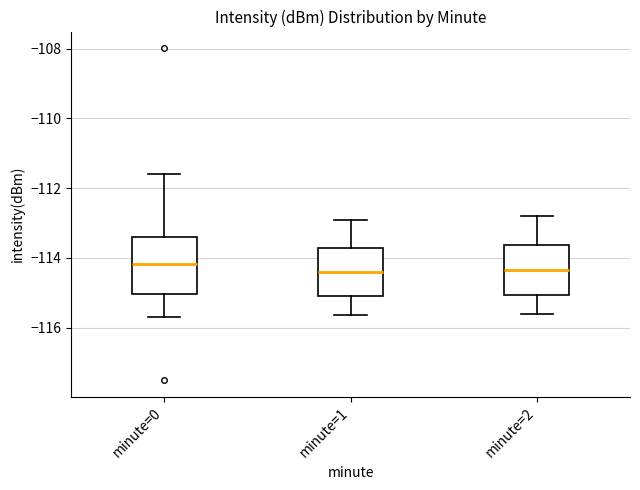

Where does the lower whisker of the box for minute=1 end on the y-axis? The values are not printed on the chart, so give them approximately, as read against the axis.

-115.6